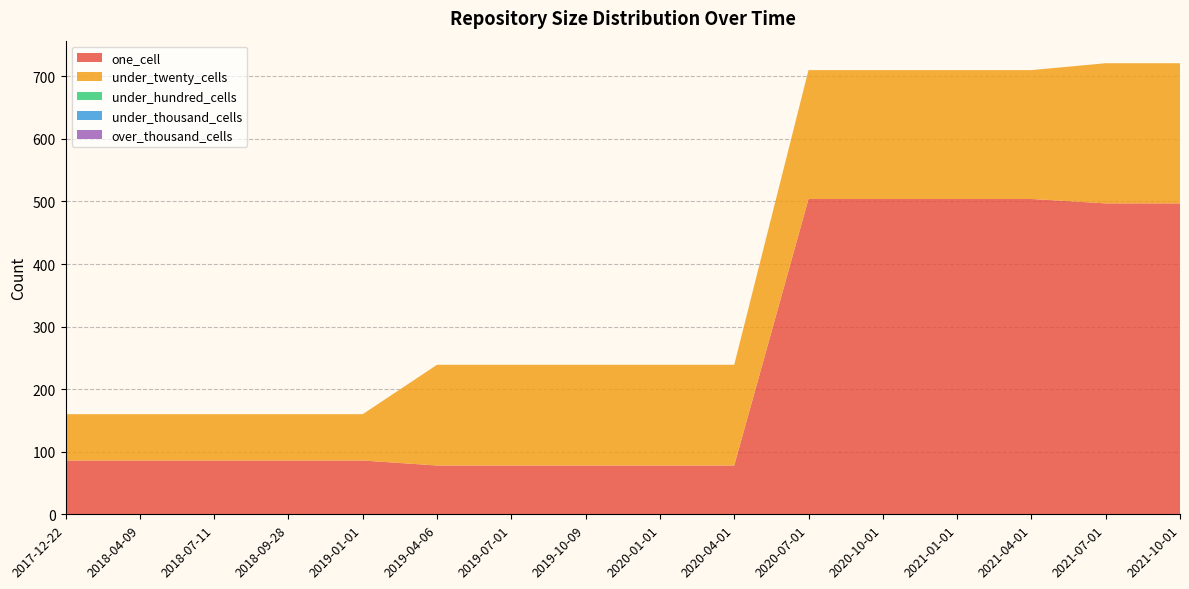

Reading right to left, transcribe all the data shown in this chart.

one_cell: 497	497	504	504	504	504	78	78	78	78	78	86	86	86	86	86
under_twenty_cells: 224	224	206	206	206	206	161	161	161	161	161	74	74	74	74	74
under_hundred_cells: 0	0	0	0	0	0	0	0	0	0	0	0	0	0	0	0
under_thousand_cells: 0	0	0	0	0	0	0	0	0	0	0	0	0	0	0	0
over_thousand_cells: 0	0	0	0	0	0	0	0	0	0	0	0	0	0	0	0